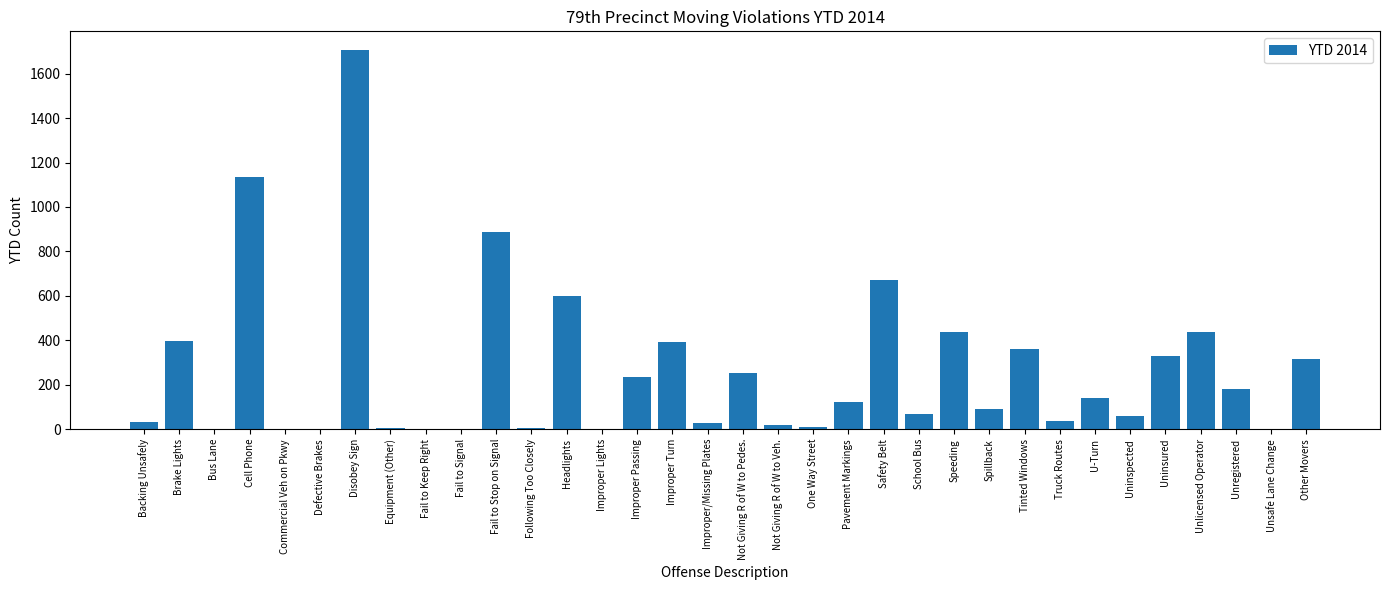

What is the average value?

264